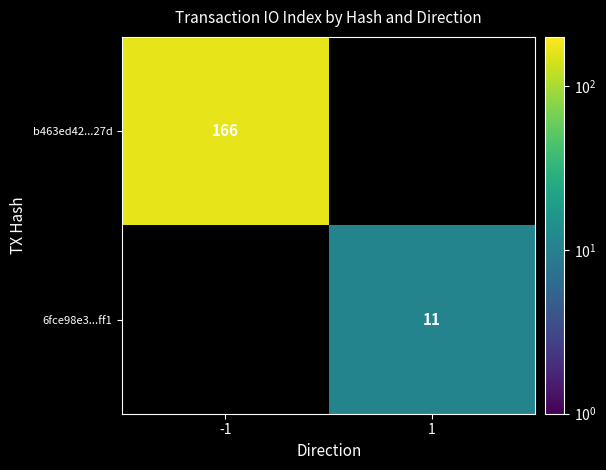

How many series are shown in this chart?

2